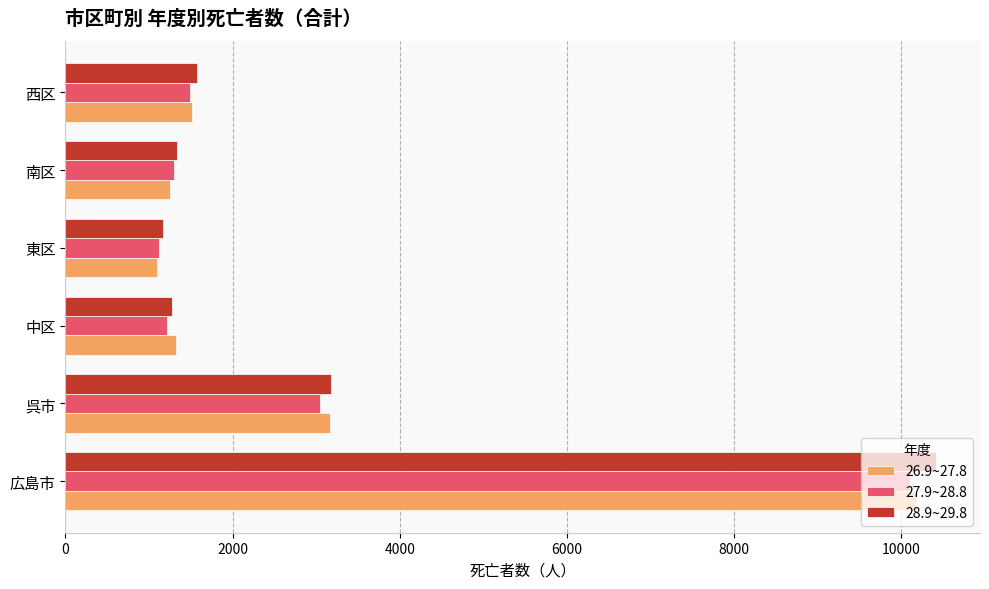

The value of 27.9~28.8 at 呉市 is 3051. True or false?

True